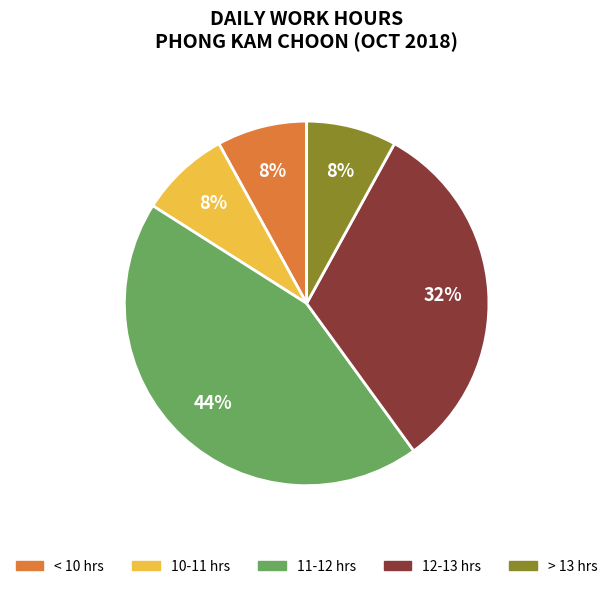

Is there a majority slice in this chart?

No